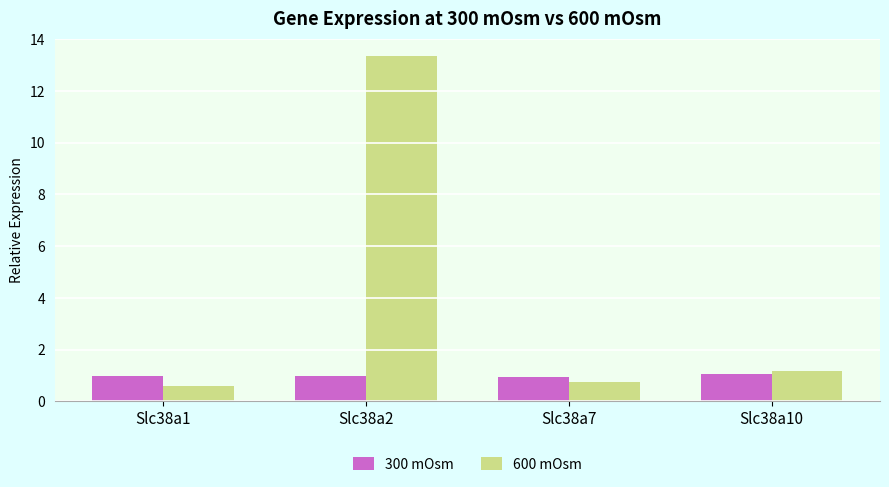

List the series in order of their peak value, lowest first.

300 mOsm, 600 mOsm